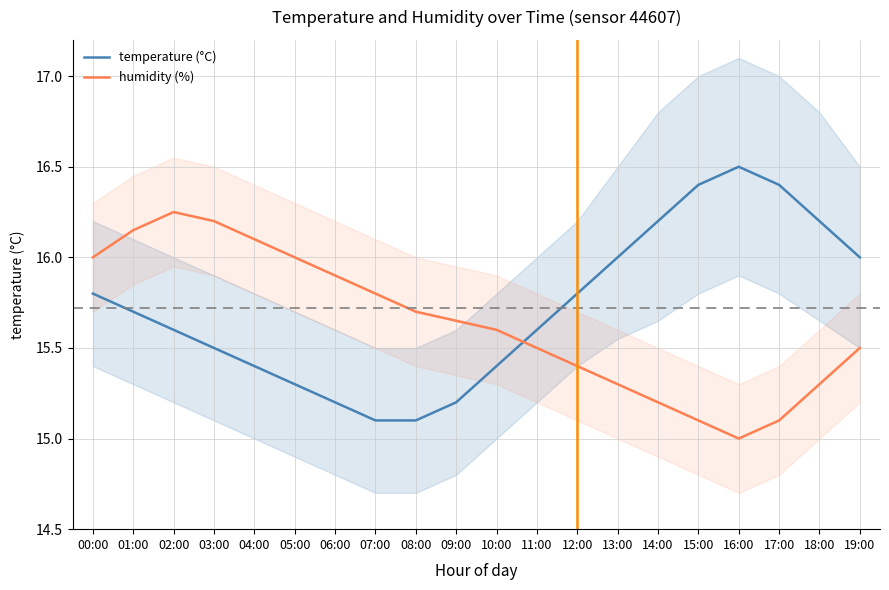

What is the difference between the maximum and second lowest values in the temperature (°C) series?

1.4